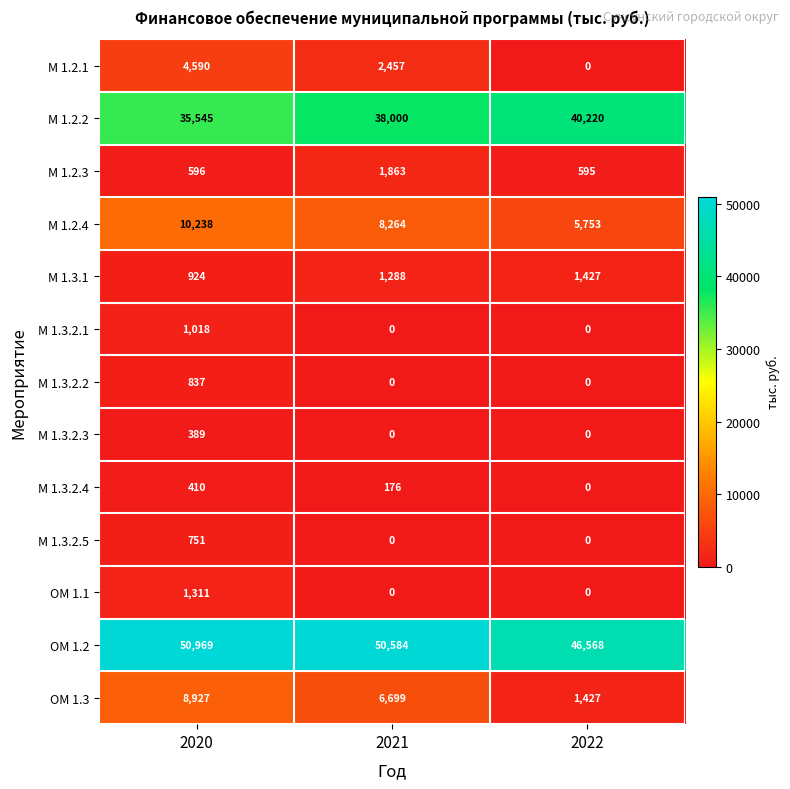

The value of ОМ 1.3 at 2022 is 1427. True or false?

True